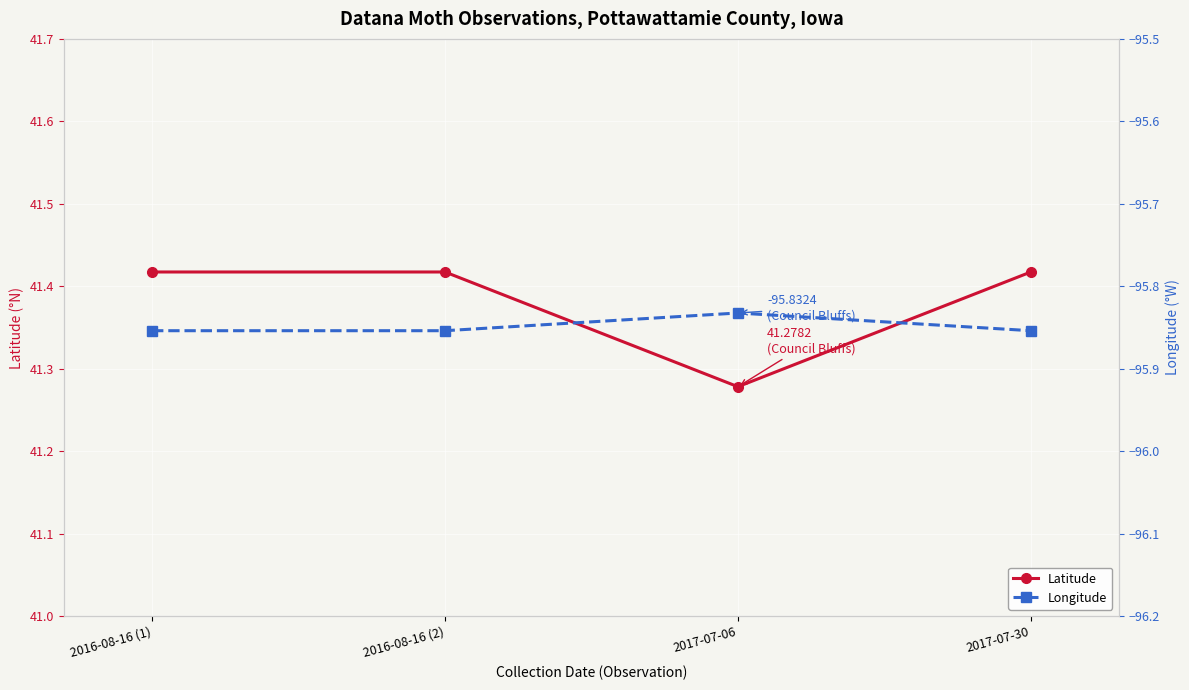

At which label is Longitude closest to -95?

2017-07-06